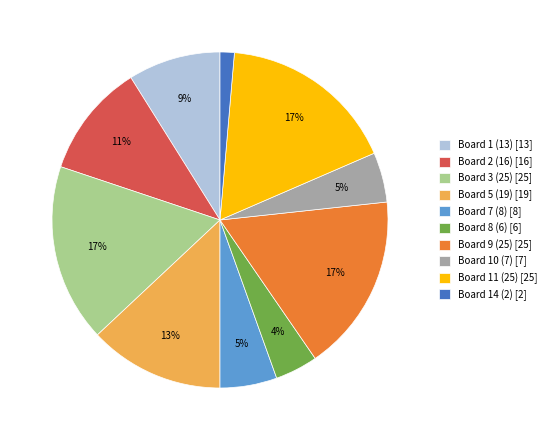

Approximately how many times larger is the value at Board 3 (25) compared to Board 11 (25)?

1.0